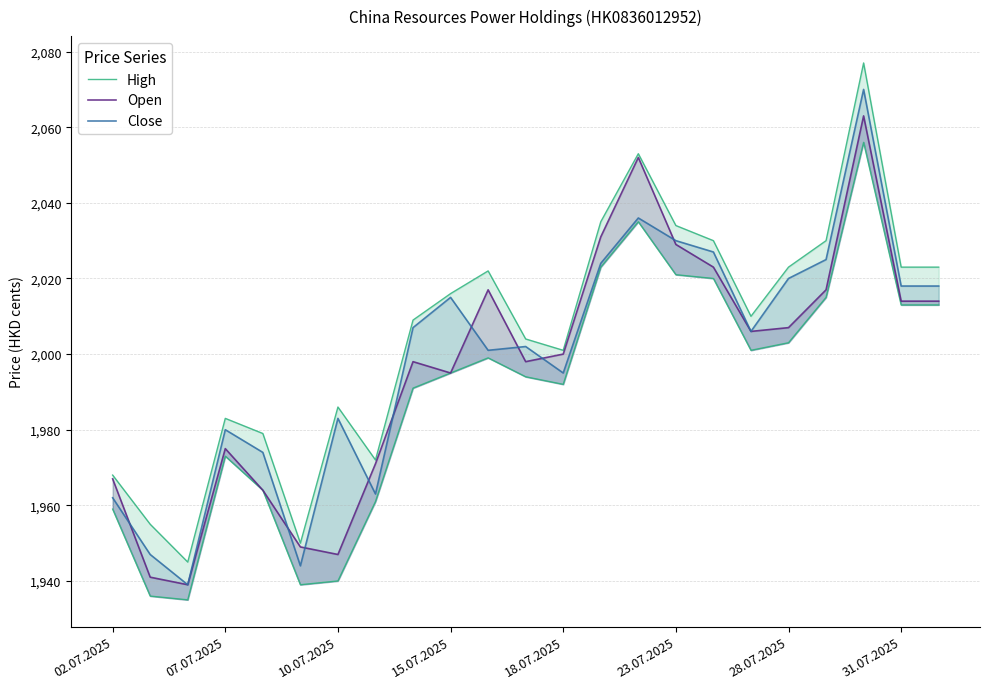

Between 18 and 20, which series saw the biggest shift?

Open